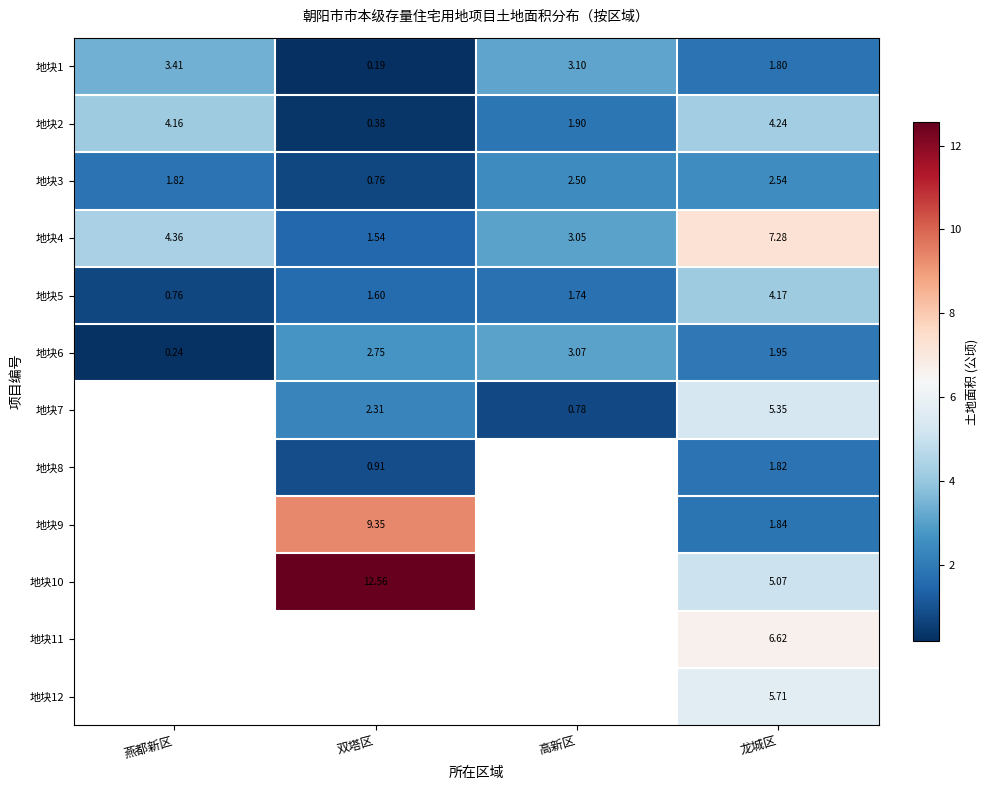

Where is 地块3 nearest to the value 1?

双塔区